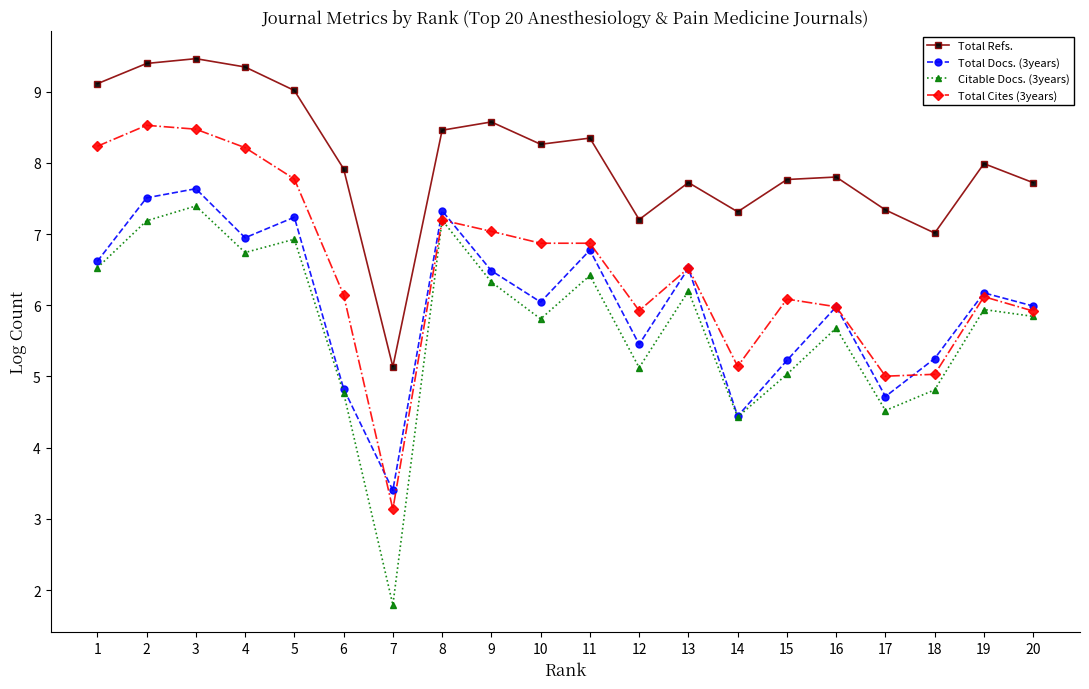

What is the lowest value of the Total Docs. (3years) series?

3.4